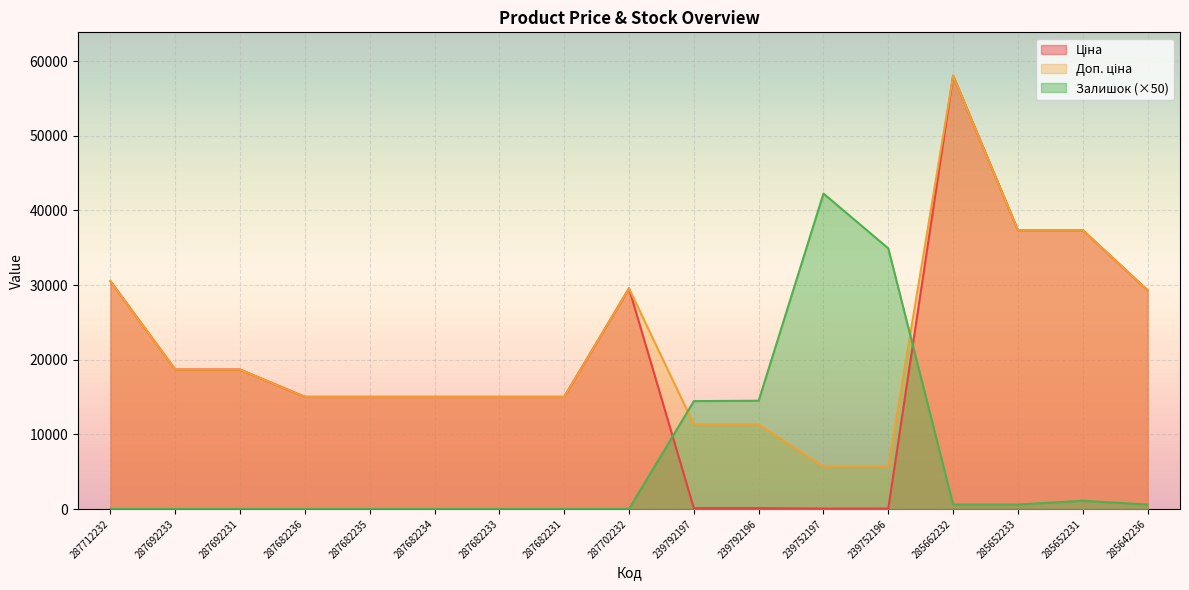

At which label is Ціна closest to 29046?

285642236